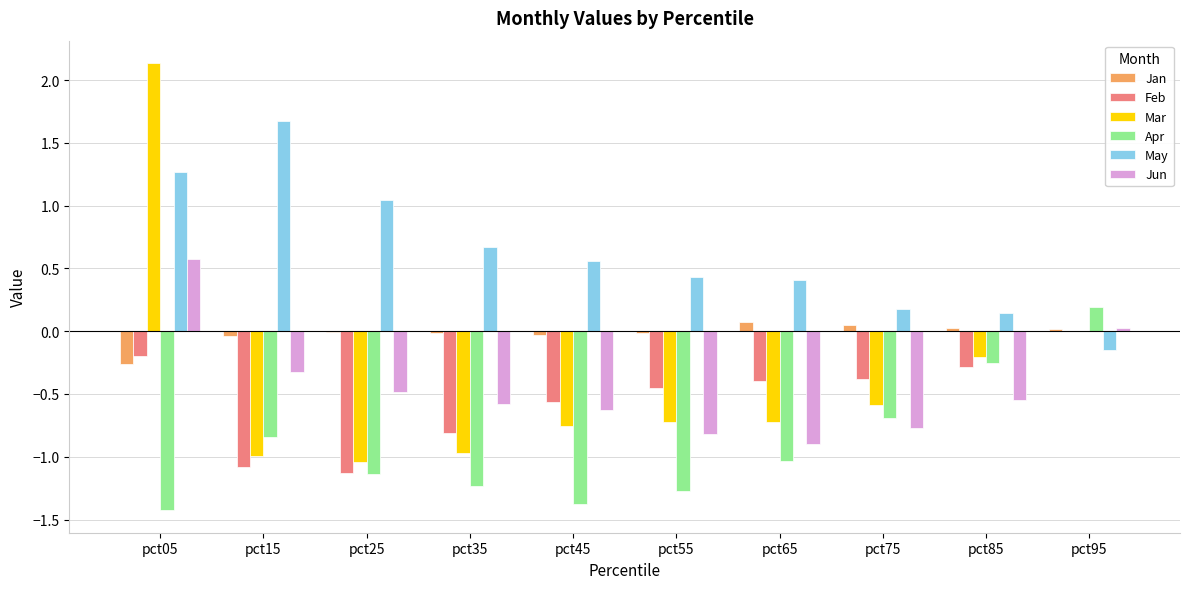

True or false: Jan has a value of -0.0 at pct25.

True